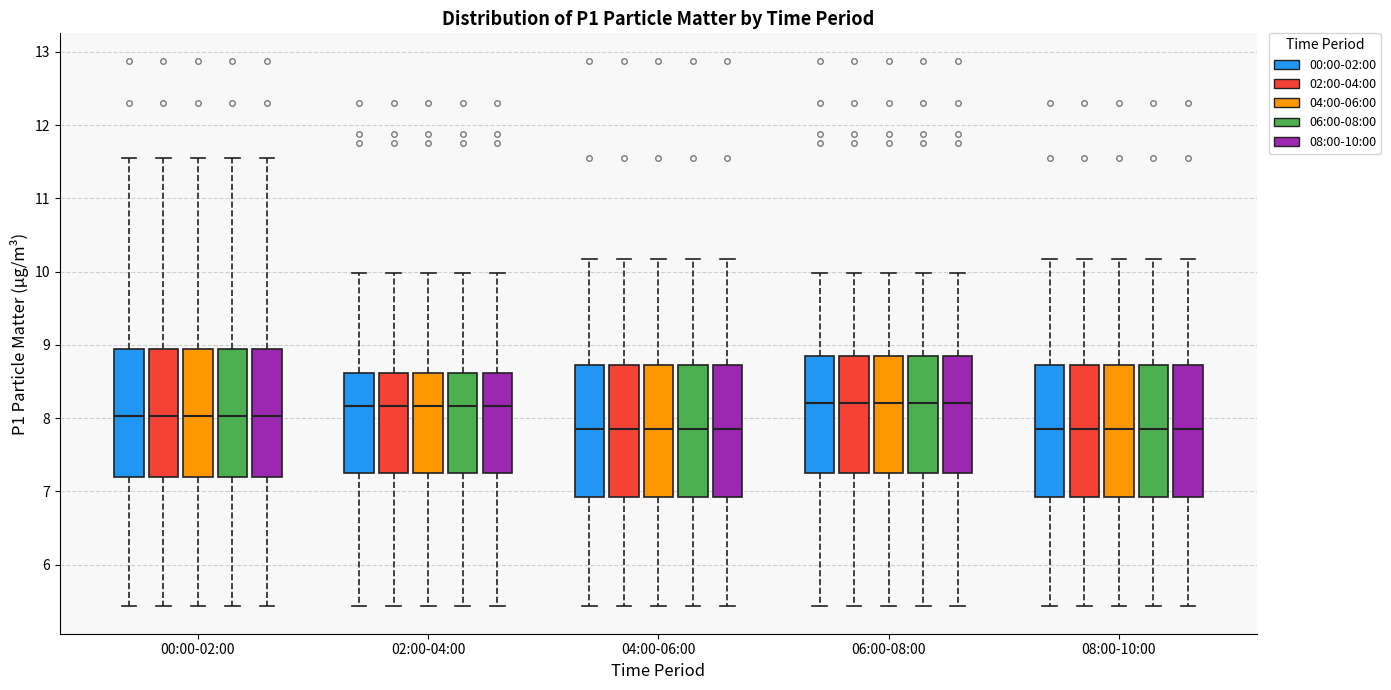

Where does the lower whisker of the box for 08:00-10:00 (04:00-06:00) end on the y-axis? The values are not printed on the chart, so give them approximately, as read against the axis.

5.4